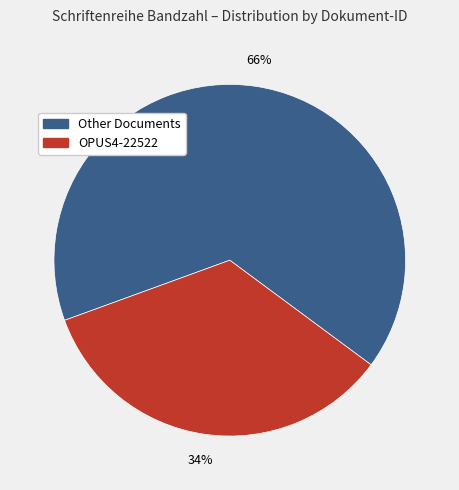

To the nearest percent, what percentage of the pie is OPUS4-22522?

34%